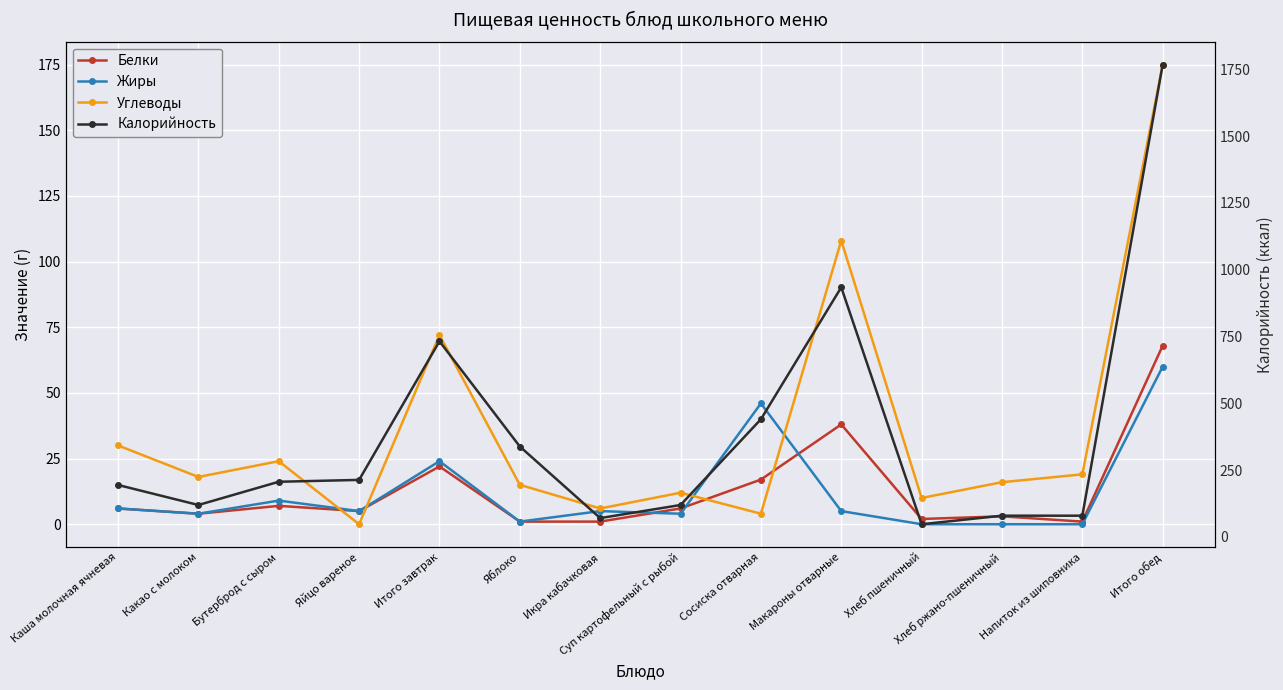

Reading left to right, transcribe all the data shown in this chart.

Белки: 6	4	7	5	22	1	1	6	17	38	2	3	1	68
Жиры: 6	4	9	5	24	1	5	4	46	5	0	0	0	60
Углеводы: 30	18	24	0	72	15	6	12	4	108	10	16	19	175
Калорийность: 194	119	206	213	732	338	70	119	440	934	47	79	79	1768